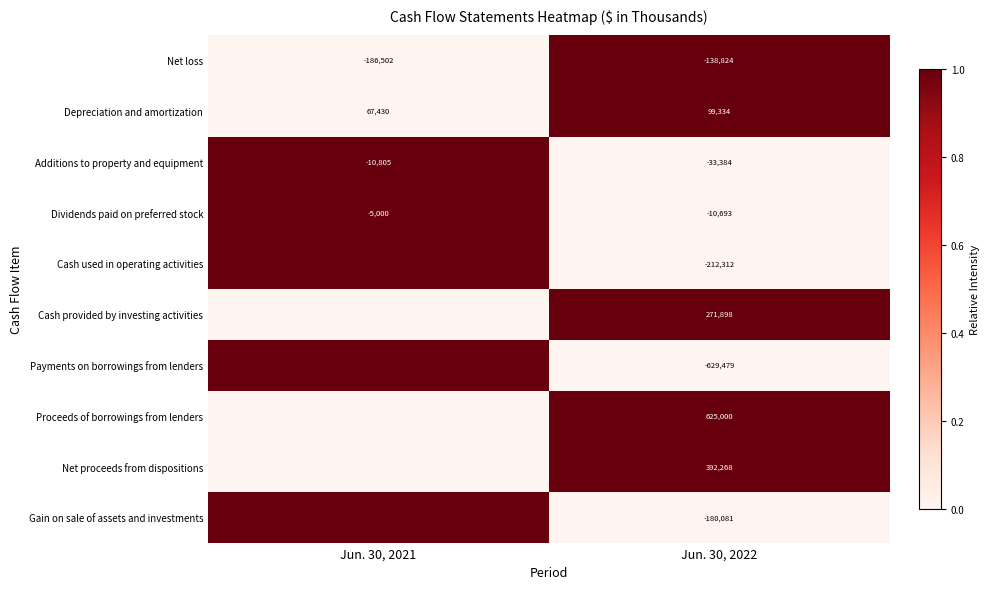

How many categories are shown in the chart?

2